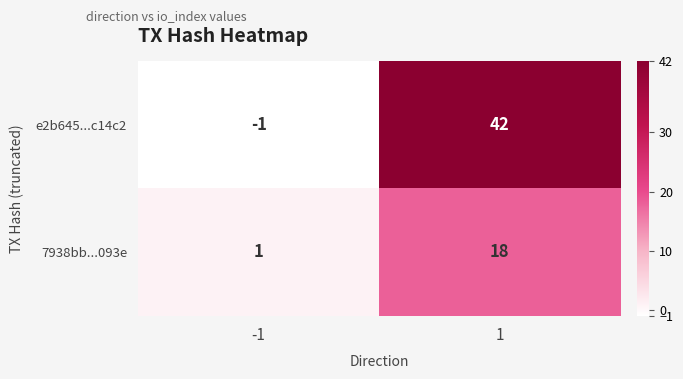

What is the greatest value displayed?

42